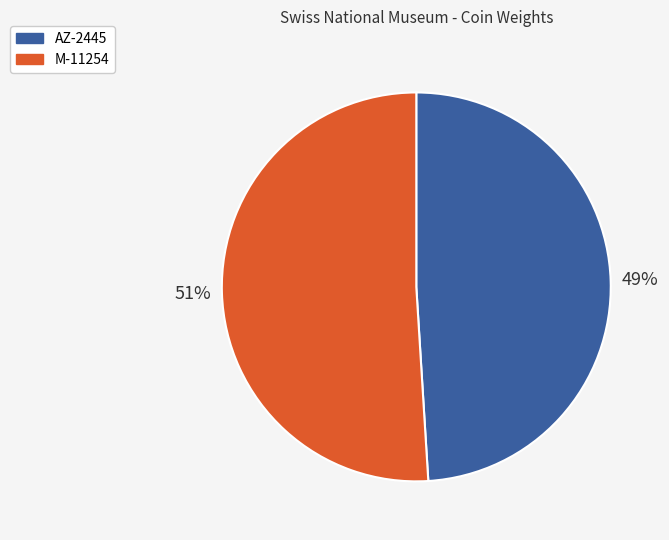

To the nearest percent, what is the average slice percentage?

50%